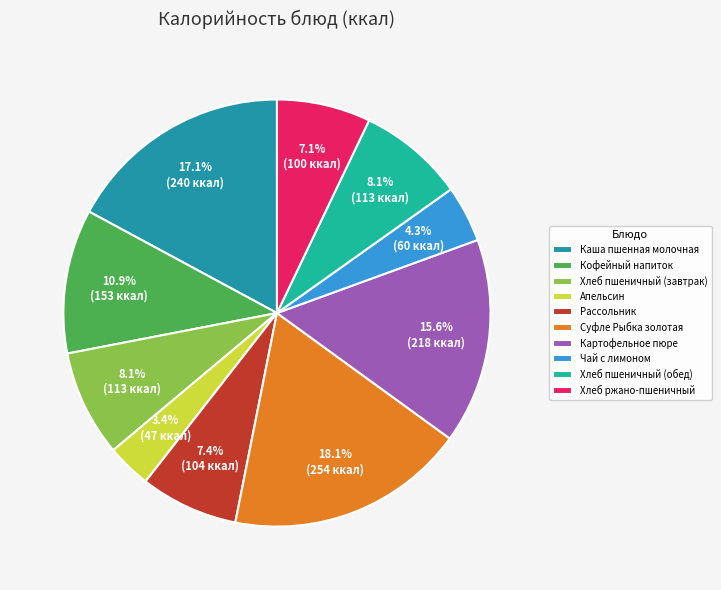

Is there any slice that represents more than half of the pie?

No